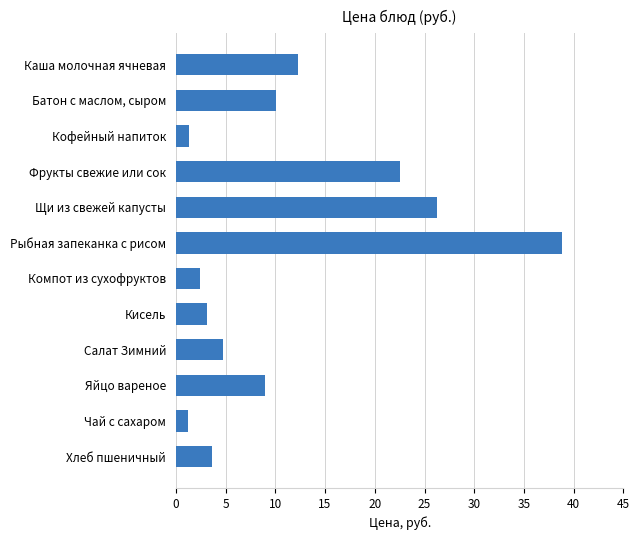

Between Салат Зимний and Хлеб пшеничный, which is larger?

Салат Зимний